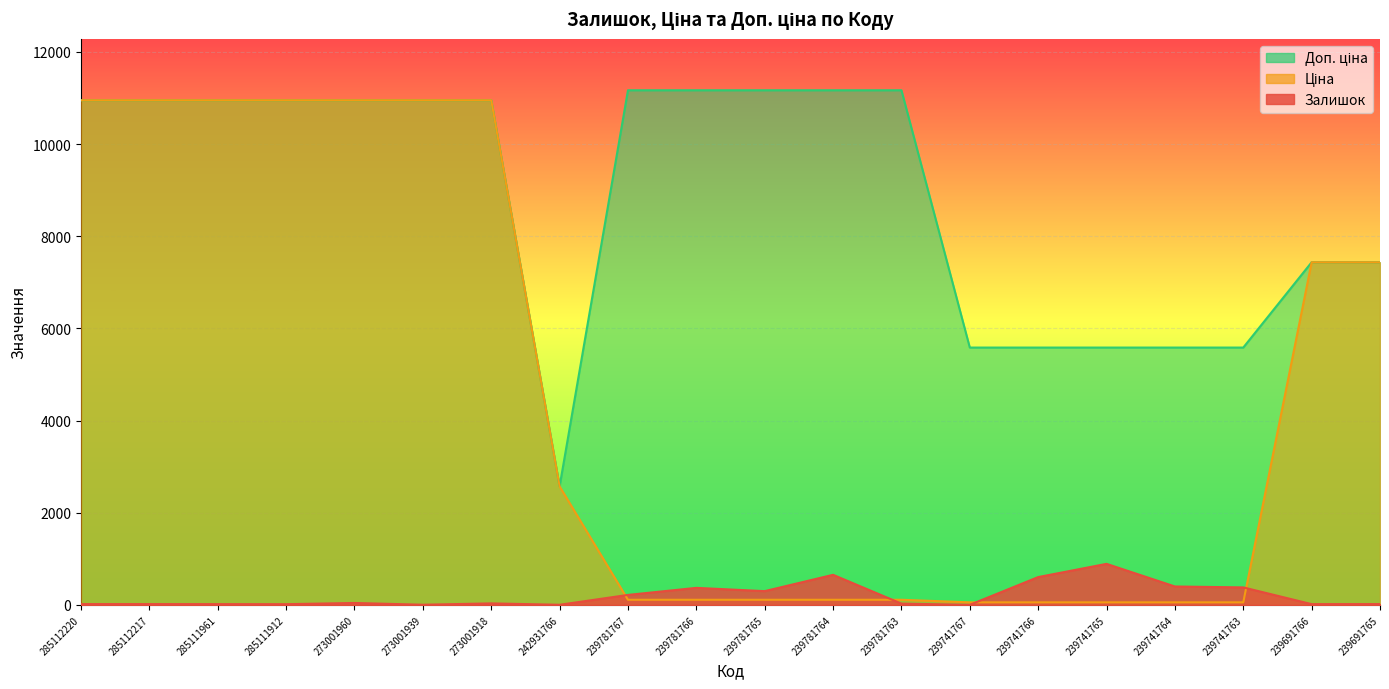

True or false: Залишок has a value of 4.0 at 273001939.

True